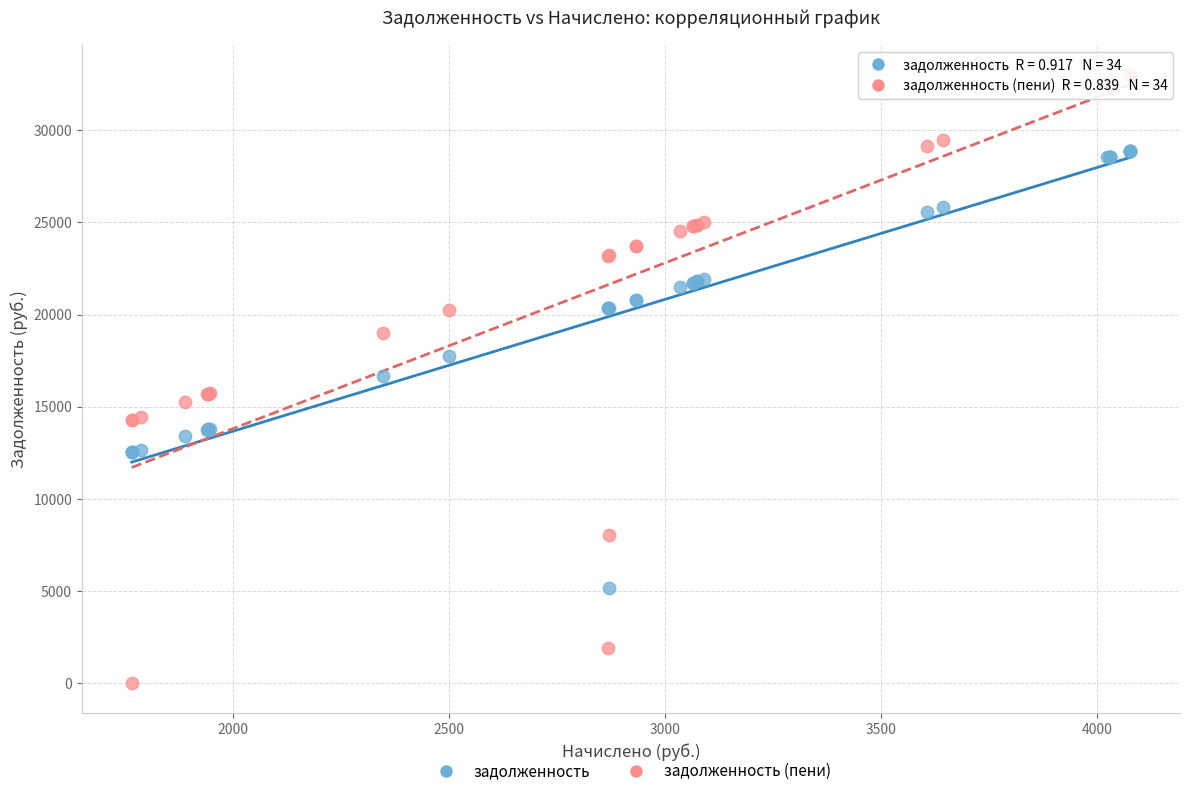

Which series contains the highest Y value?

задолженность (пени)